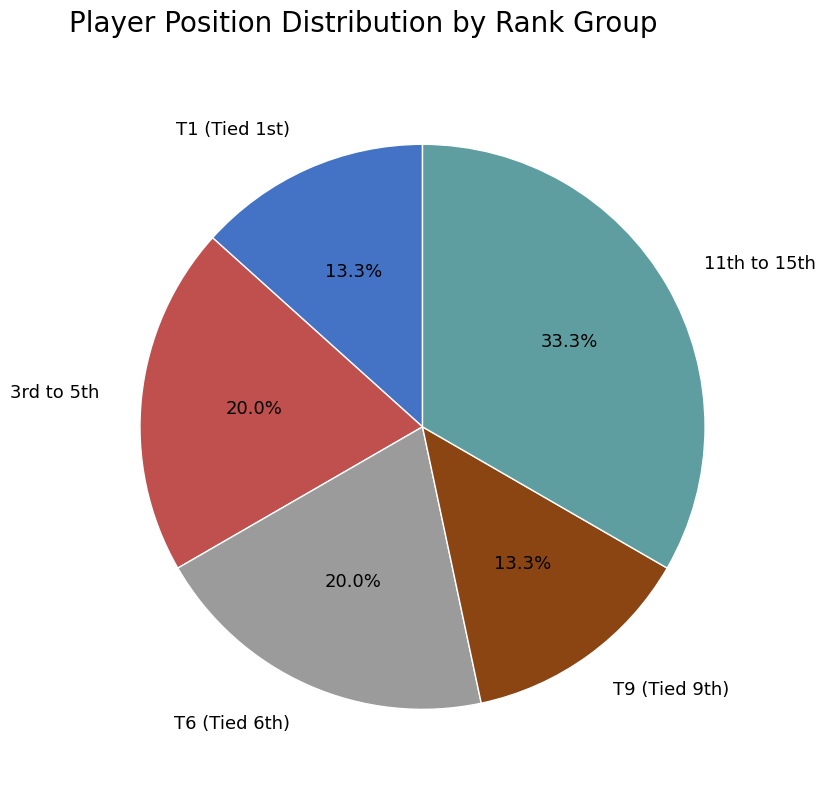

Is there a majority slice in this chart?

No